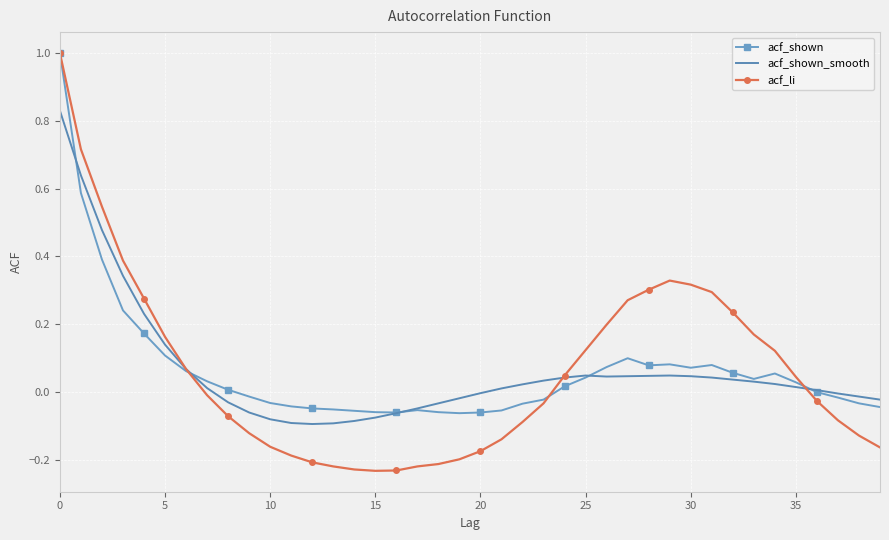

Which series has the largest range (max minus min)?

acf_li